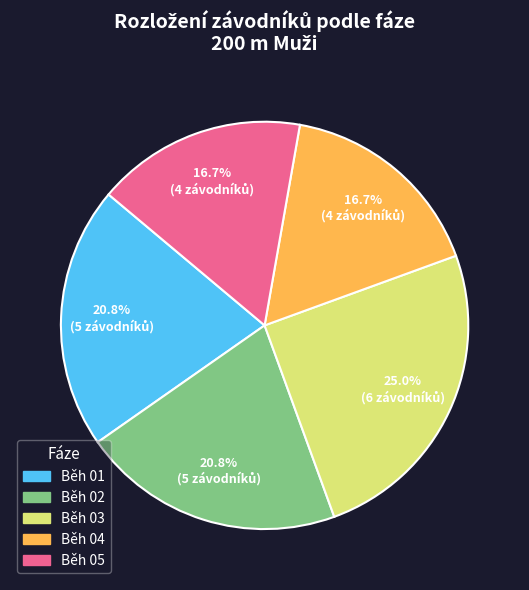

Is it true that Běh 04 is 27% of the pie?

False